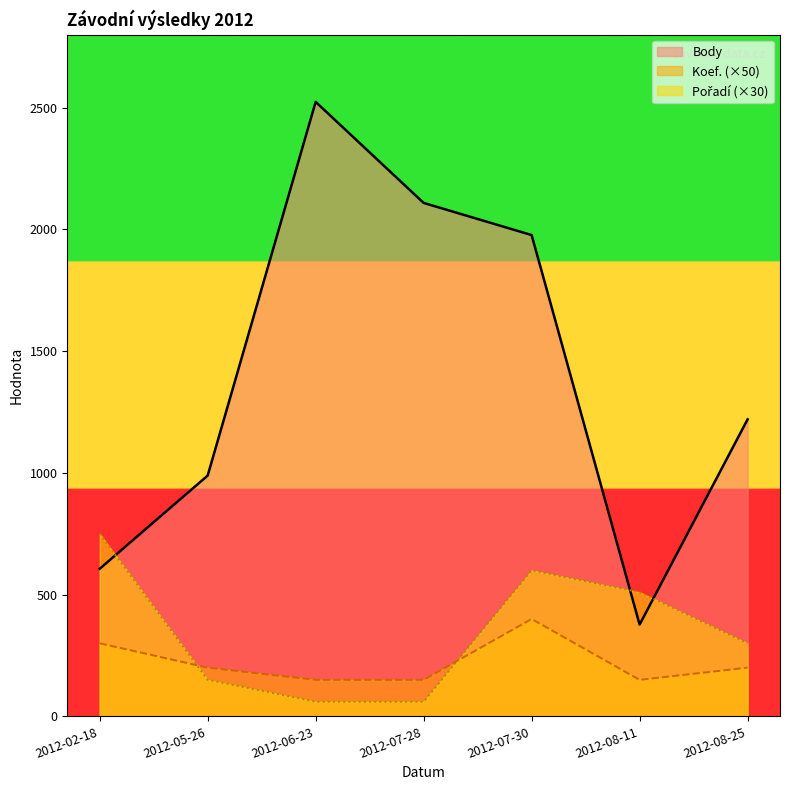

The Pořadí series shows 371 at 2012-02-18. True or false?

False